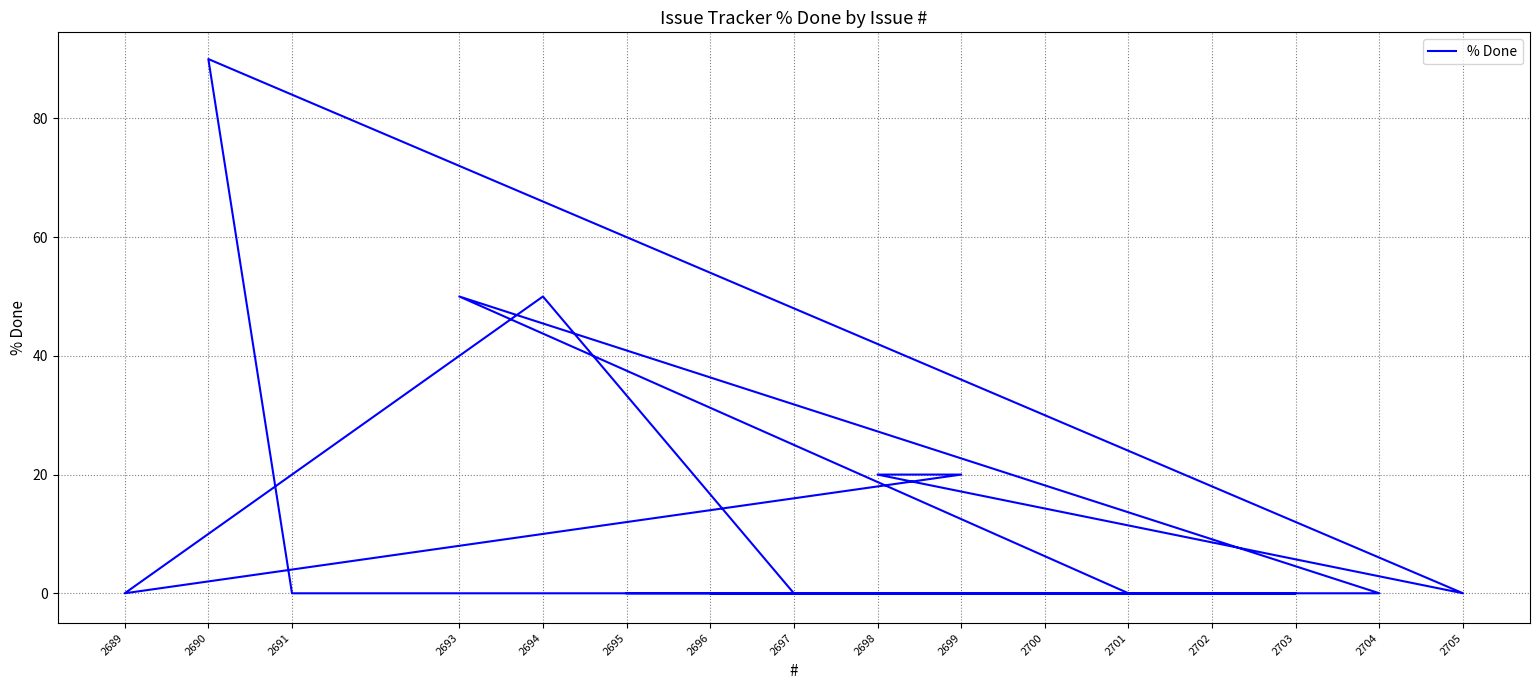

Reading left to right, list all the values displayed in this chart.

2695=0	2703=0	2691=0	2690=90	2705=0	2698=20	2699=20	2689=0	2694=50	2697=0	2696=0	2702=0	2701=0	2693=50	2704=0	2700=0